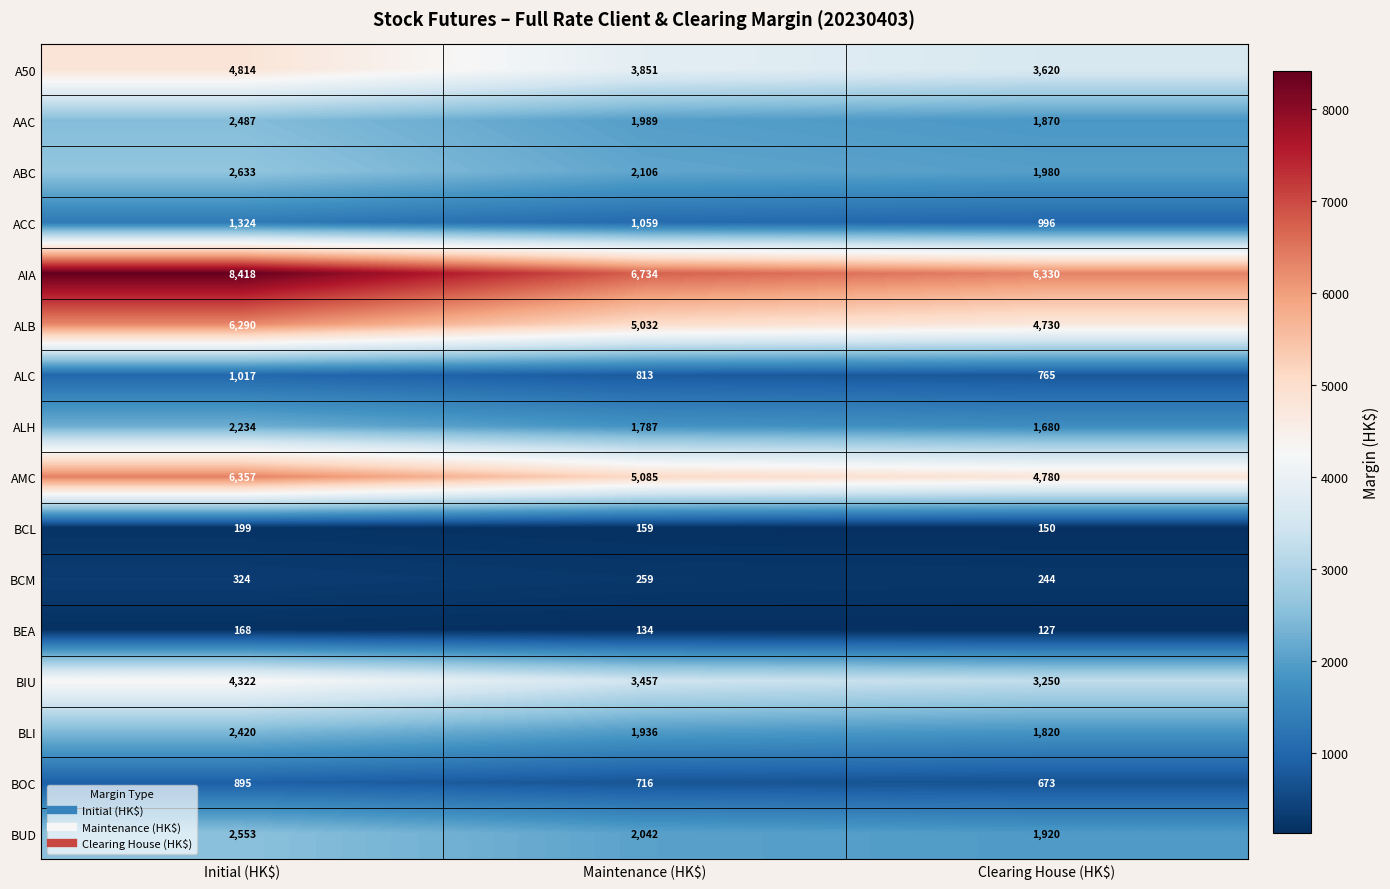

Is it true that A50 equals 4814 at Initial (HK$)?

True